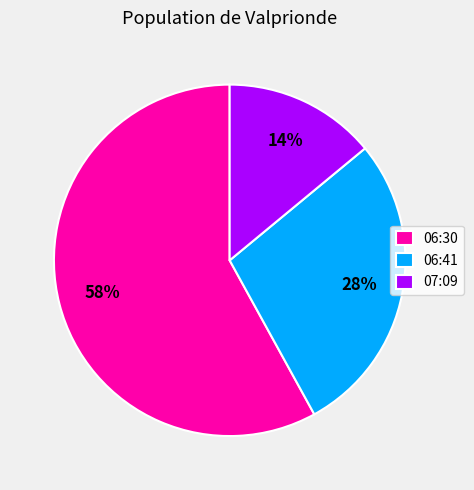

To the nearest percent, what is the average slice percentage?

33%